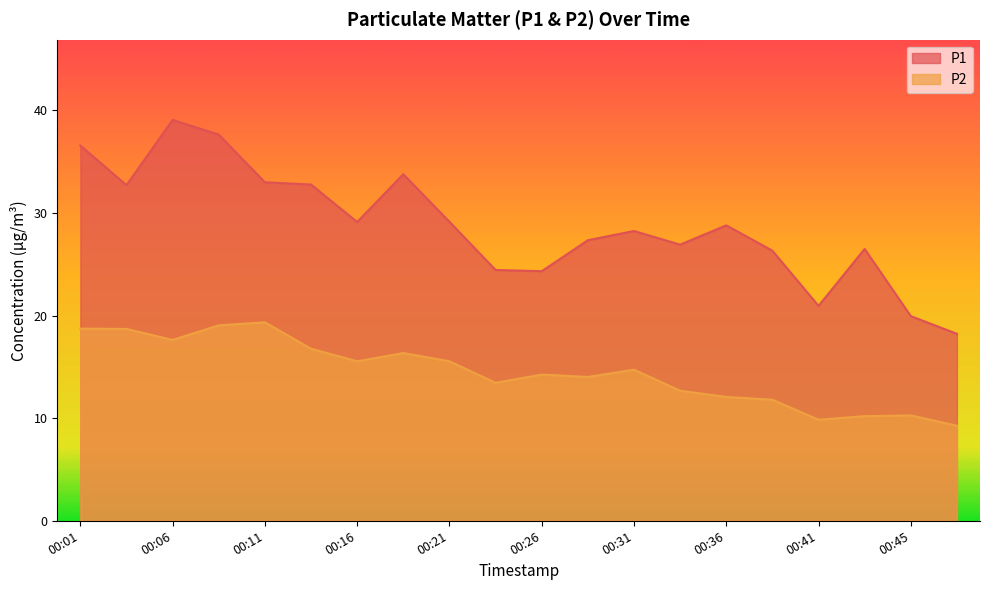

What is the value of the P1 point at the 19th from the left?

19.9